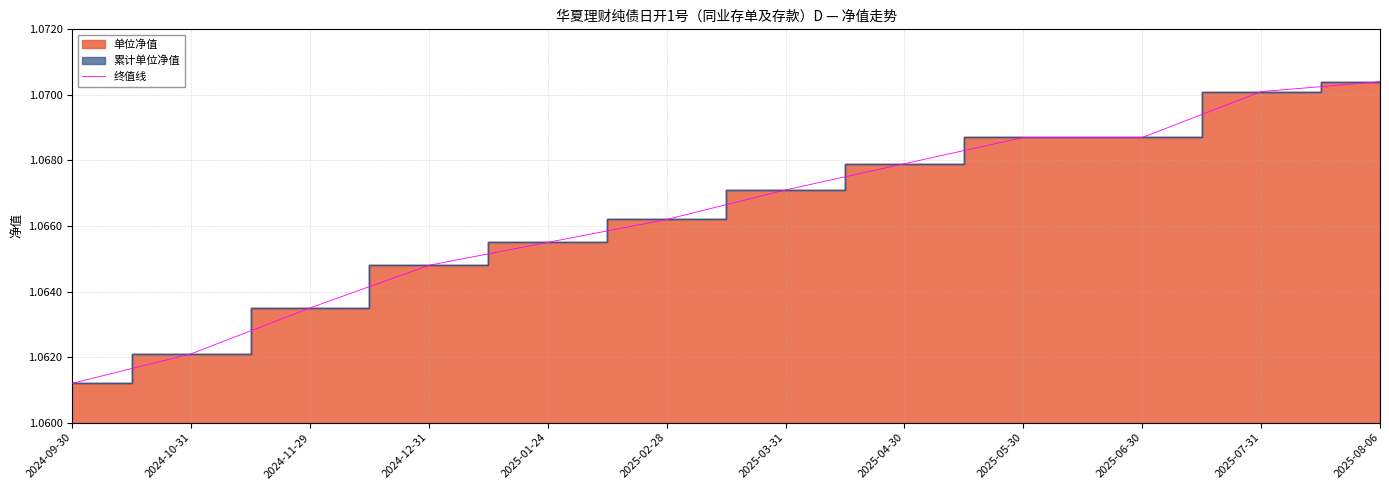

True or false: the data shows 1.1 at 2025-04-30.

True